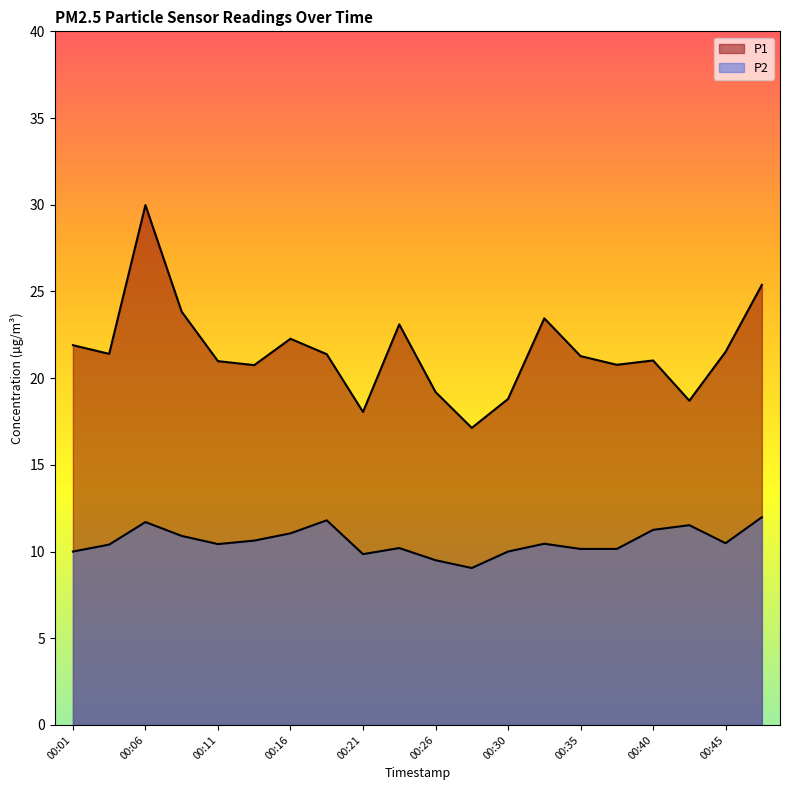

What are all the series names shown in the legend?

P1, P2